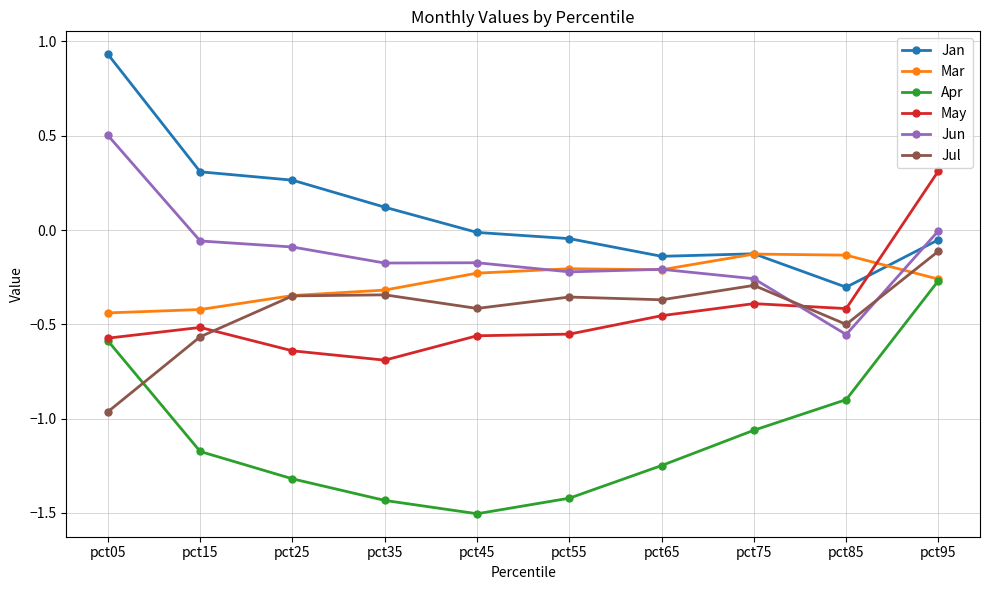

Which label corresponds to the smallest value in the chart?

pct45